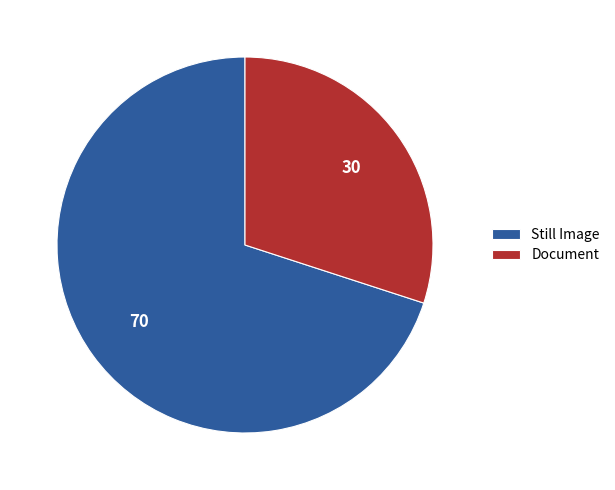

Which slice is the largest?

Still Image